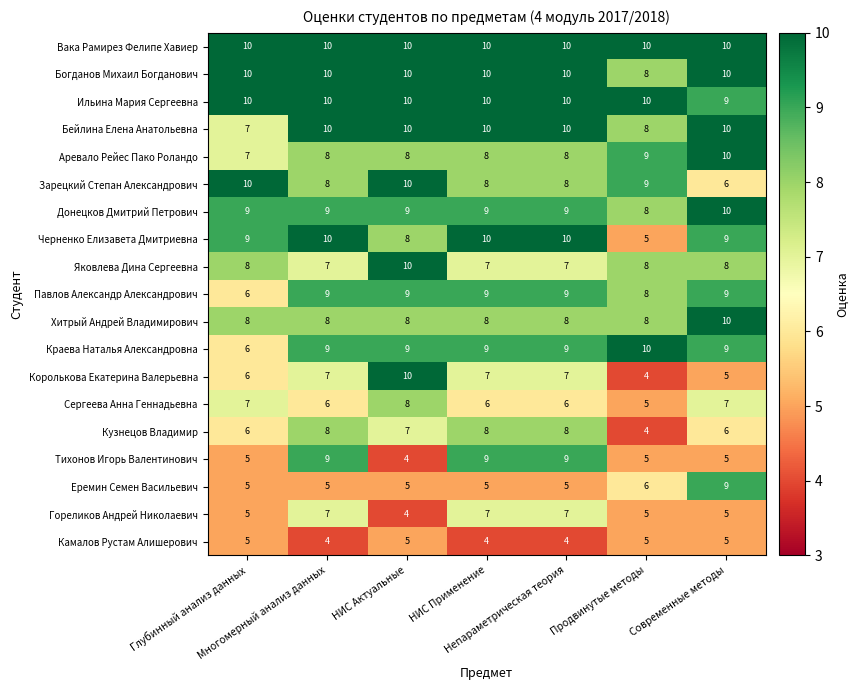

Which series has the largest range (max minus min)?

Королькова Екатерина Валерьевна